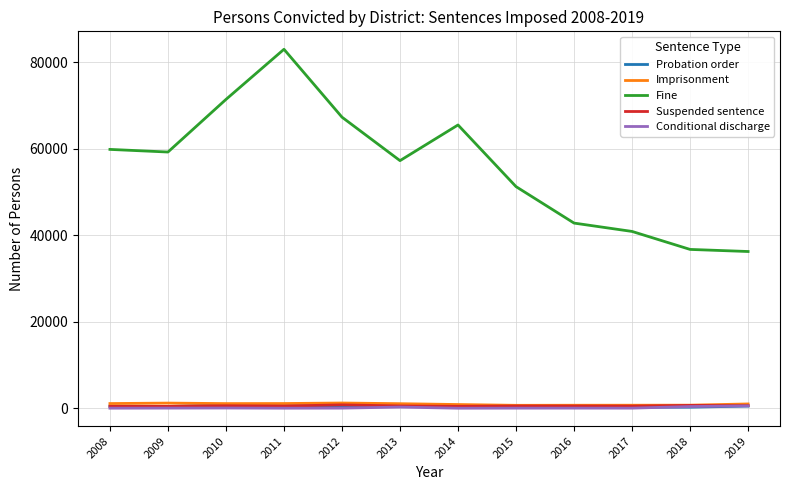

What is the difference between the Imprisonment values at 2009 and 2018?

480